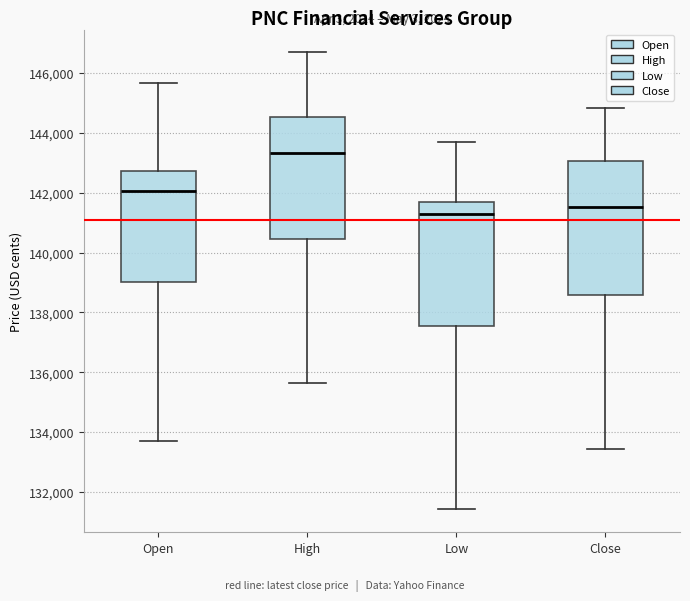

Where is the lower edge of the box for High on the y-axis? The values are not printed on the chart, so give them approximately, as read against the axis.

140400